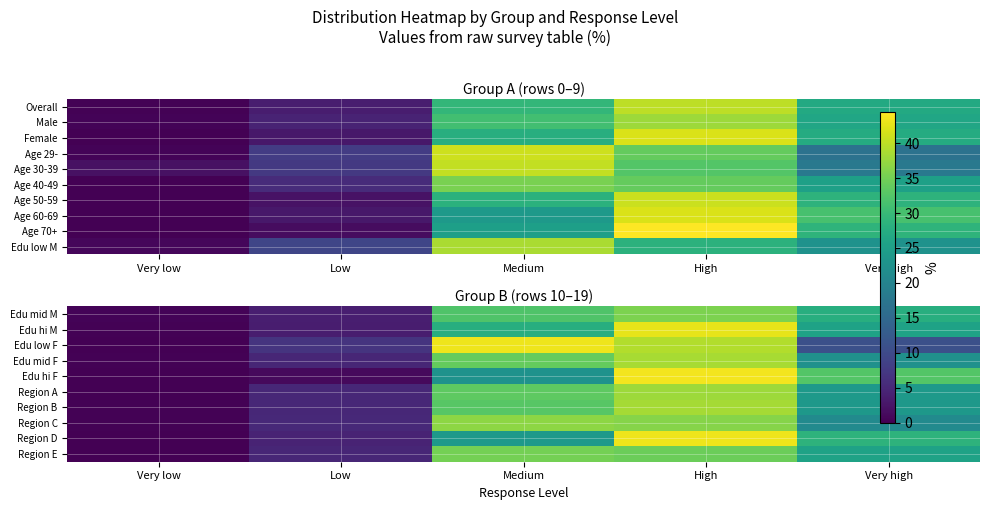

Between Very high and High, which is larger?

High